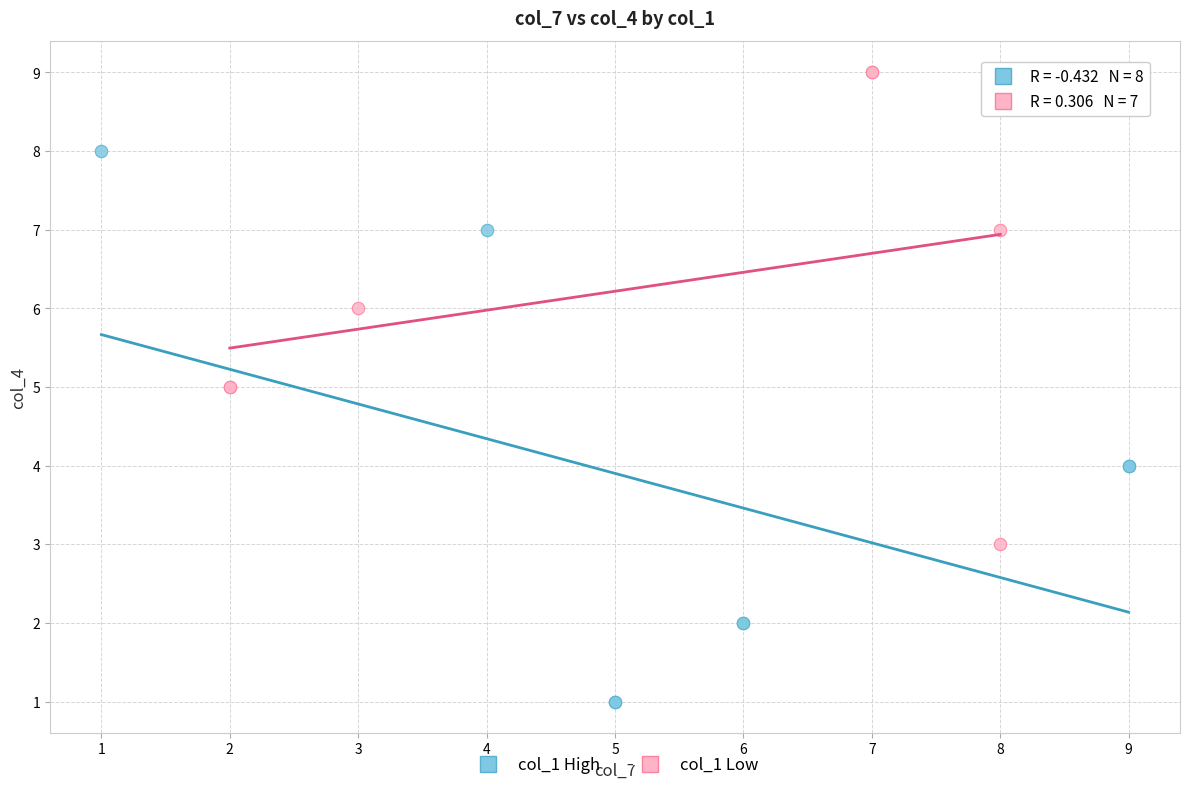

Which series reaches the maximum Y coordinate?

col_1 Low